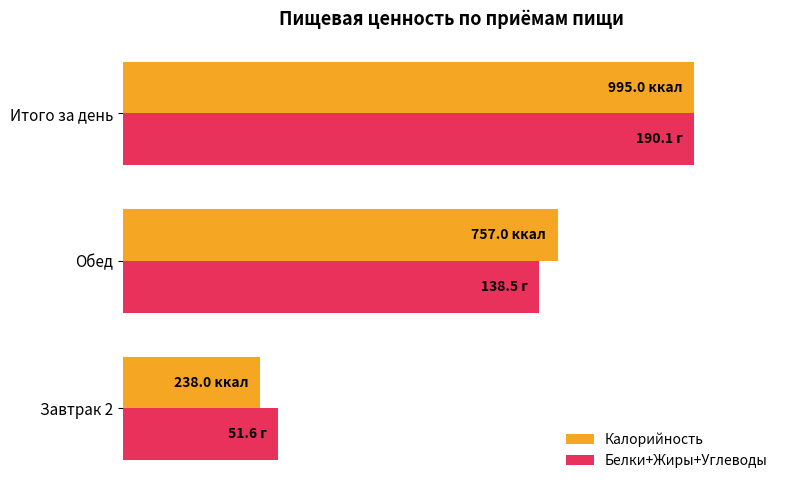

What are all the series names shown in the legend?

Калорийность, Белки+Жиры+Углеводы